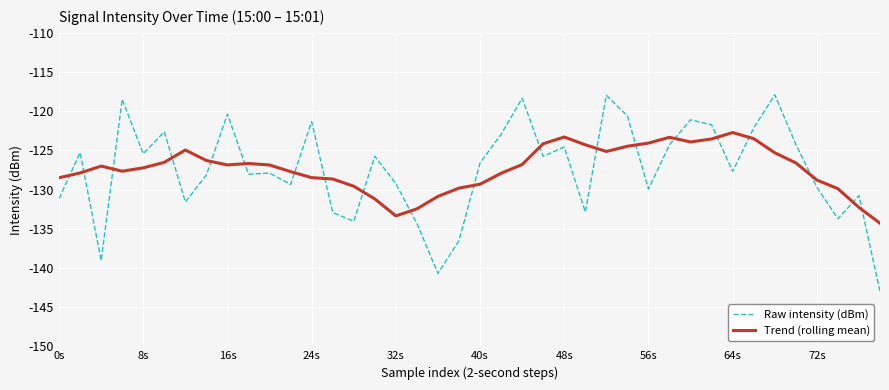

Does the chart have visible grid lines?

Yes